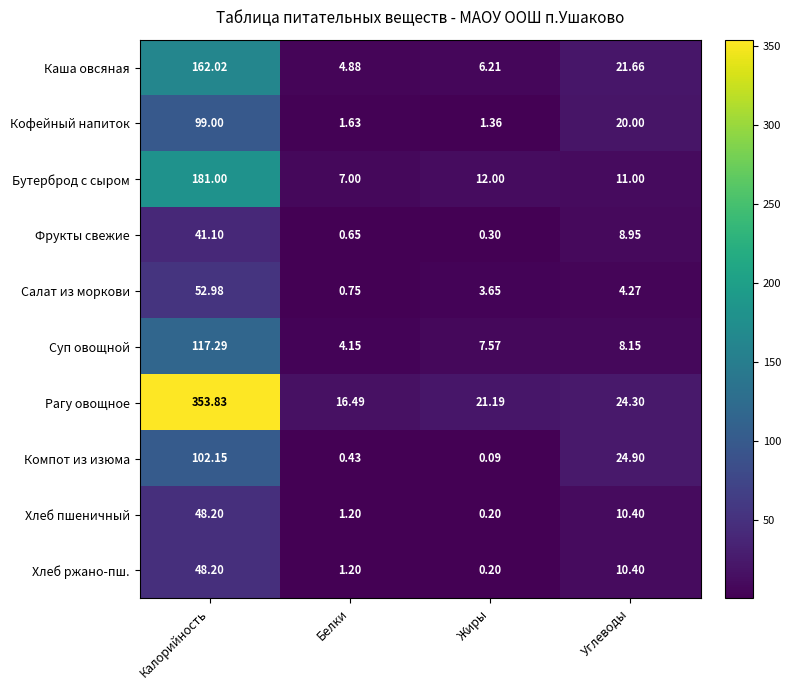

Which category has the highest value across all series?

Калорийность